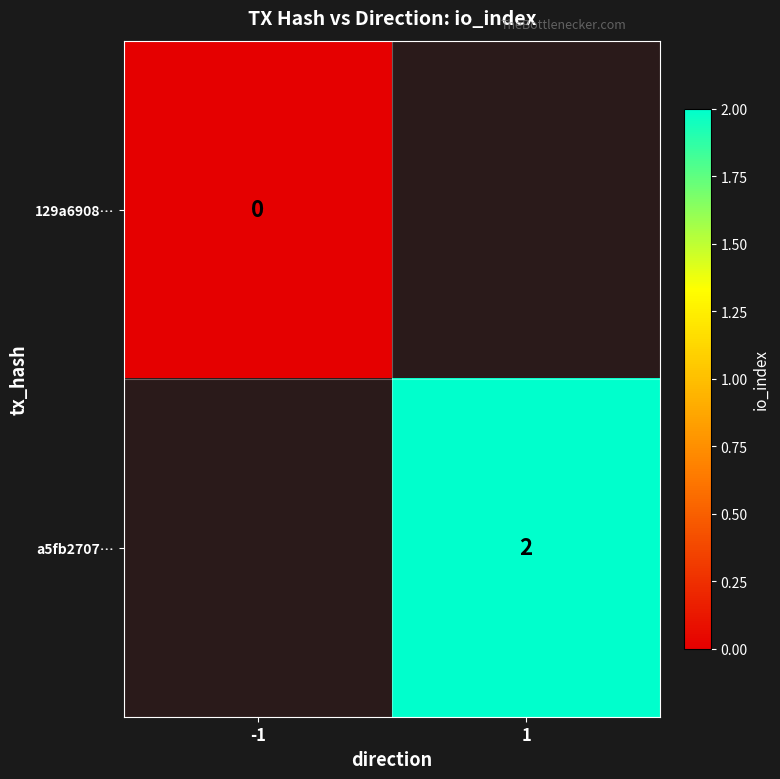

The value of a5fb2707… at 1 is 1. True or false?

False